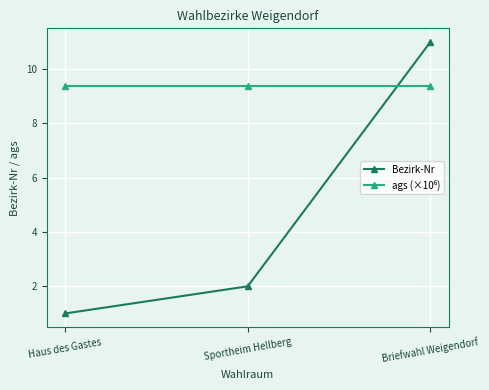

Between Sportheim Hellberg and Briefwahl Weigendorf, which series saw the biggest shift?

Bezirk-Nr